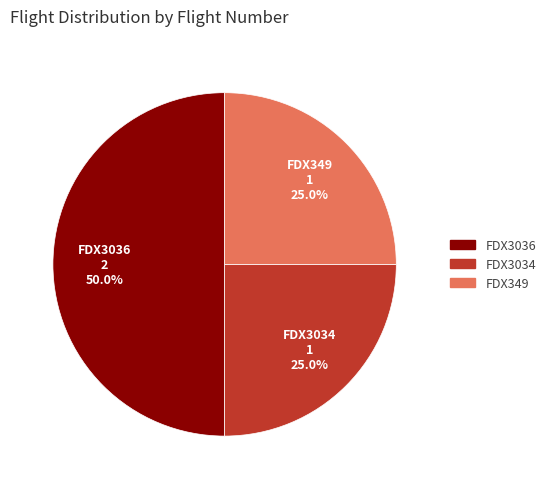

Does FDX3034 represent more than half of the total?

No